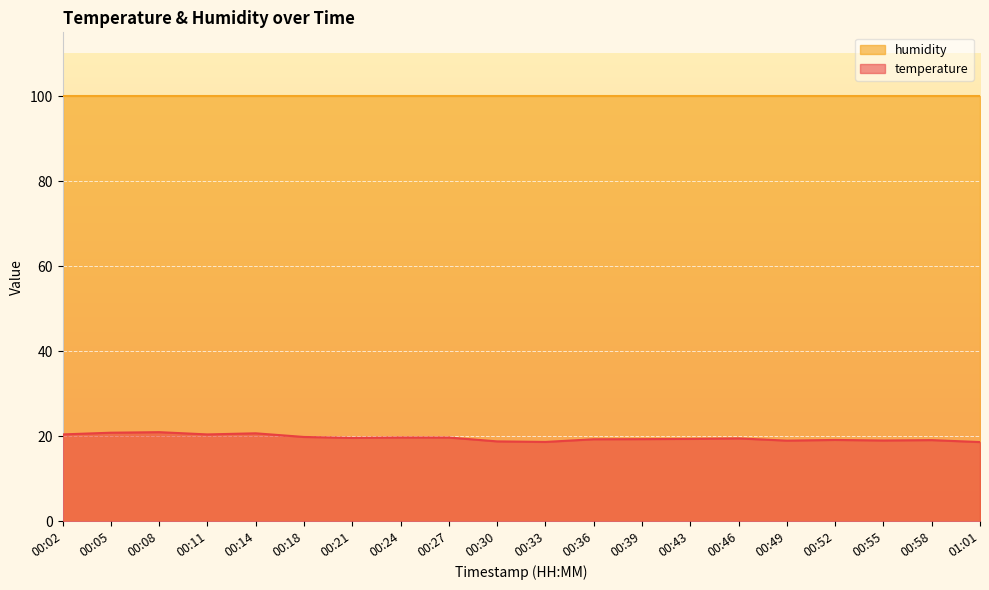

How many data points are less than 19?

4